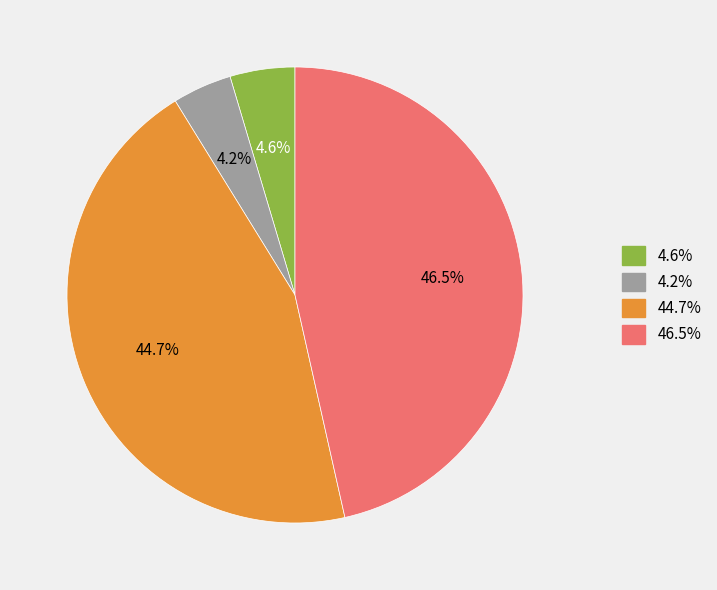

Is there any slice that represents more than half of the pie?

No